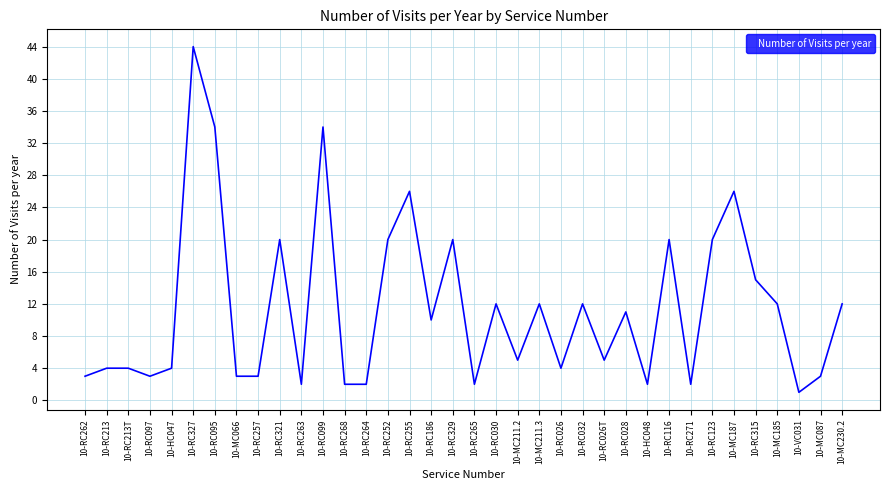

What is the difference between the second highest and minimum values?

33